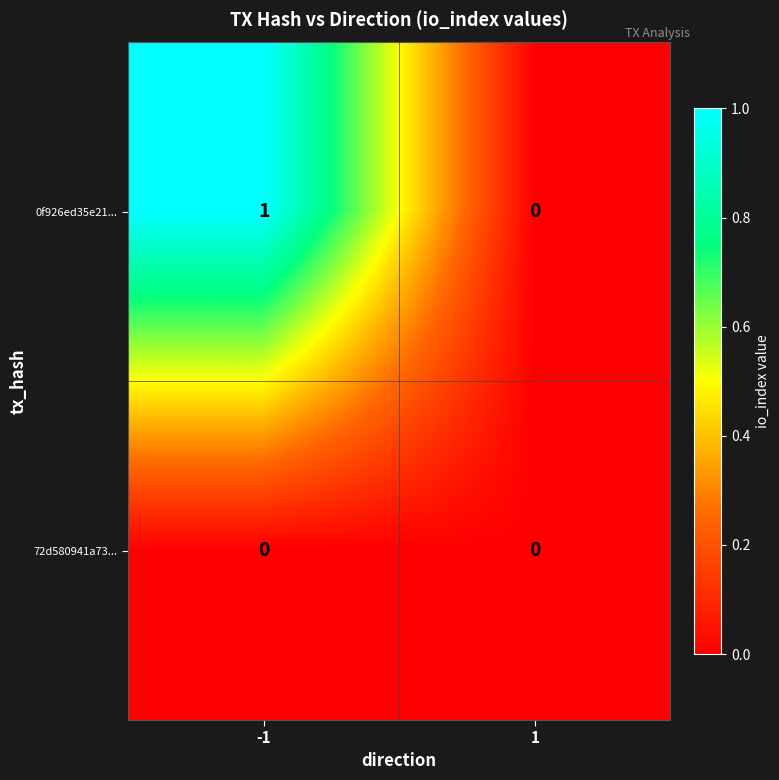

How many distinct data groups are displayed?

2